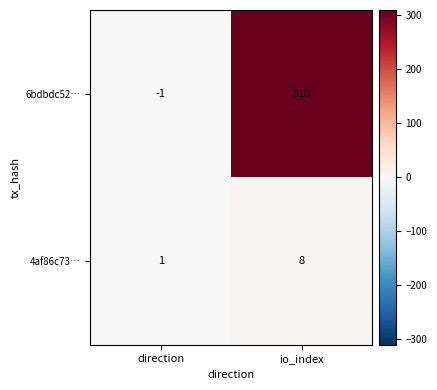

Rank the series by their average value, from lowest to highest.

4af86c73…, 6bdbdc52…